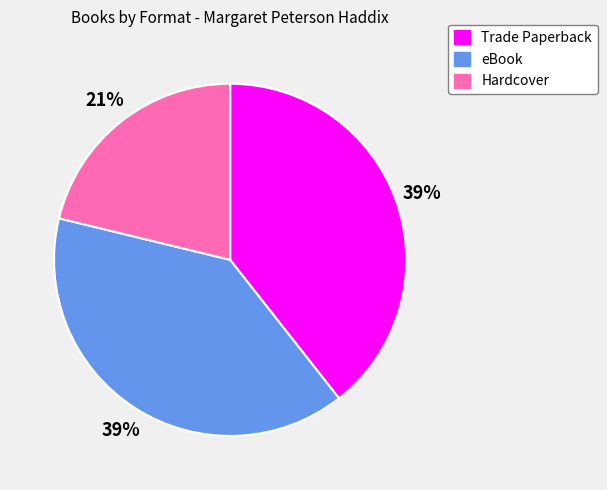

Is there a majority slice in this chart?

No